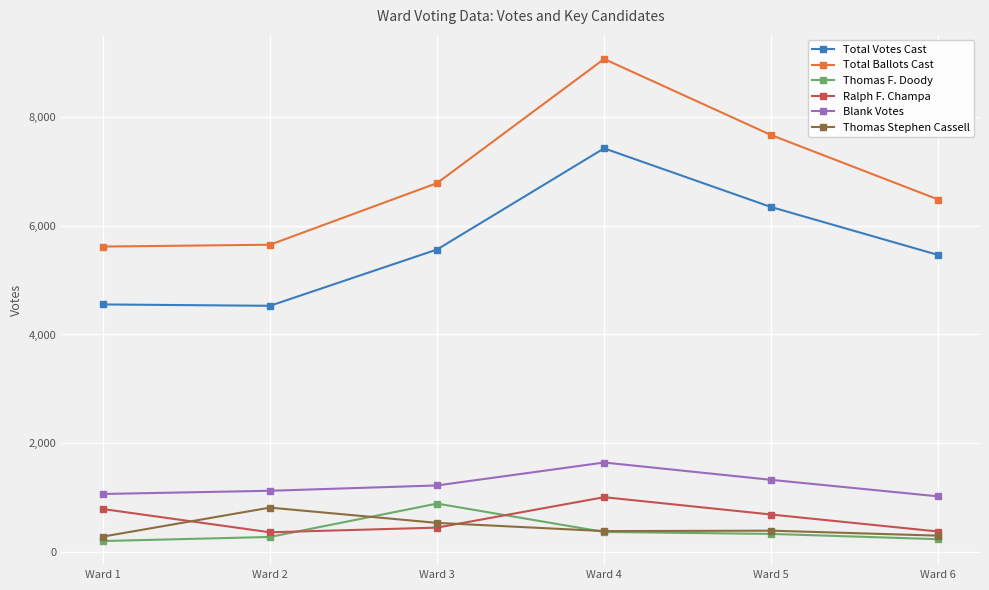

The Blank Votes series shows 1790 at Ward 3. True or false?

False